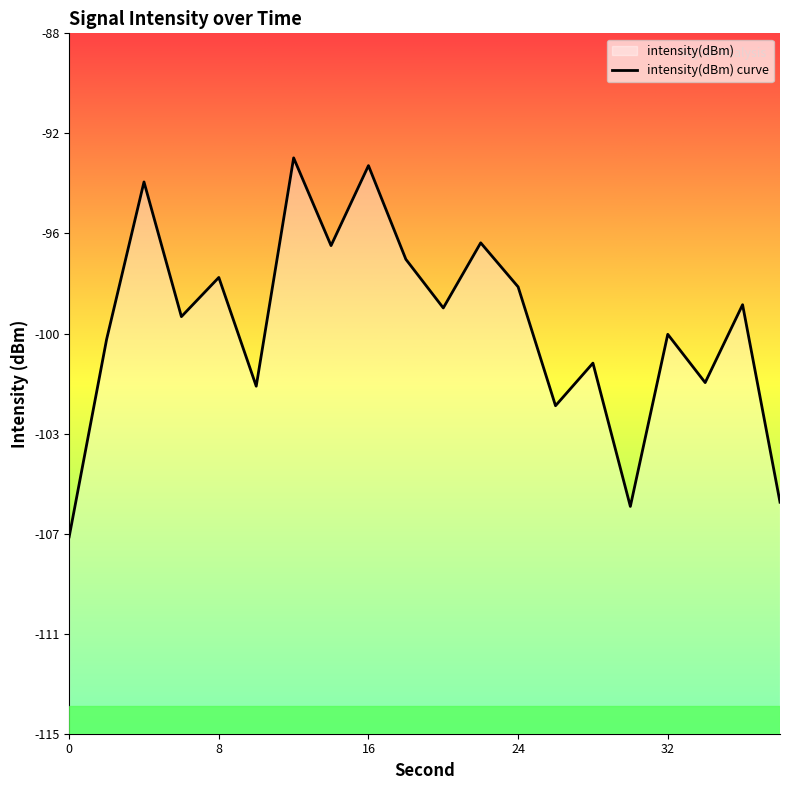

Where does the data first go above -98?

4